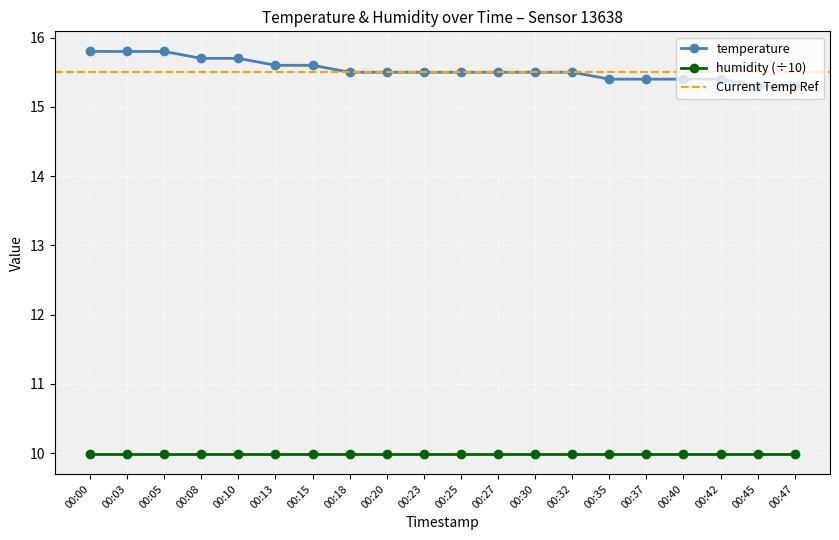

What is the highest value of the temperature series?

15.8